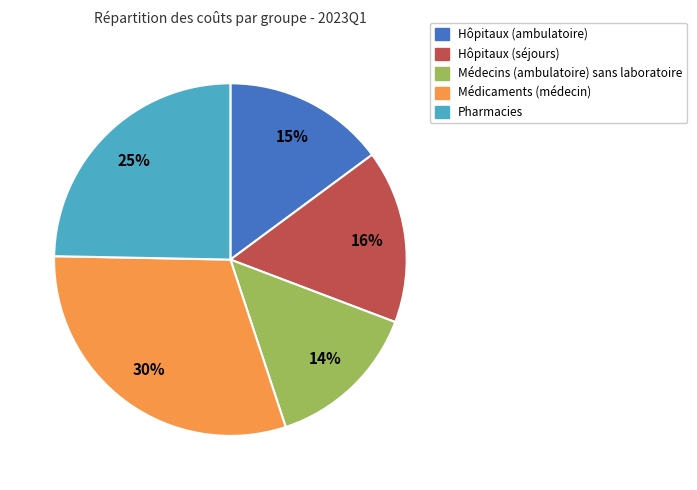

Does any single category account for the majority?

No